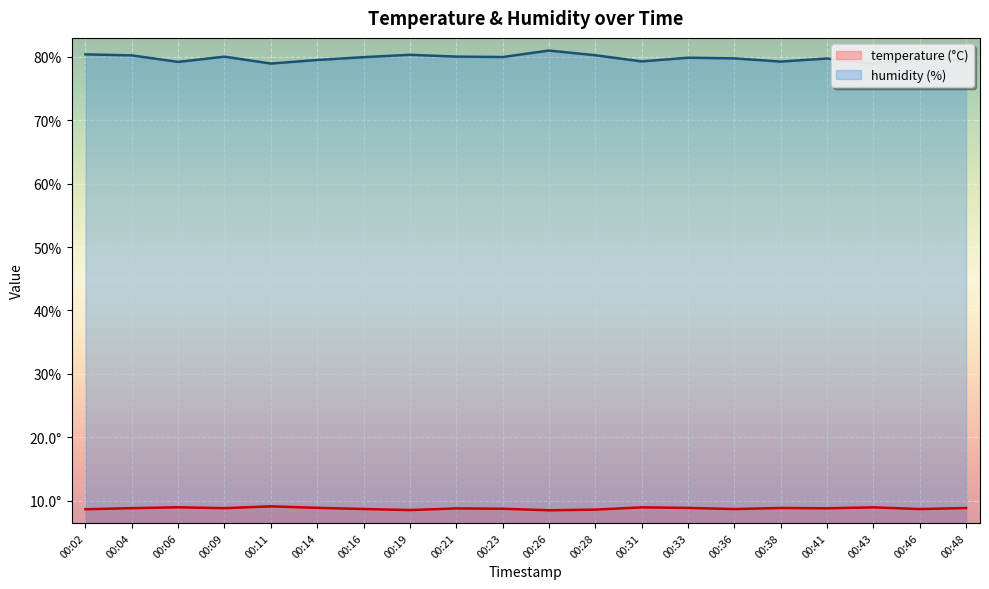

True or false: temperature and humidity cross at least once.

False